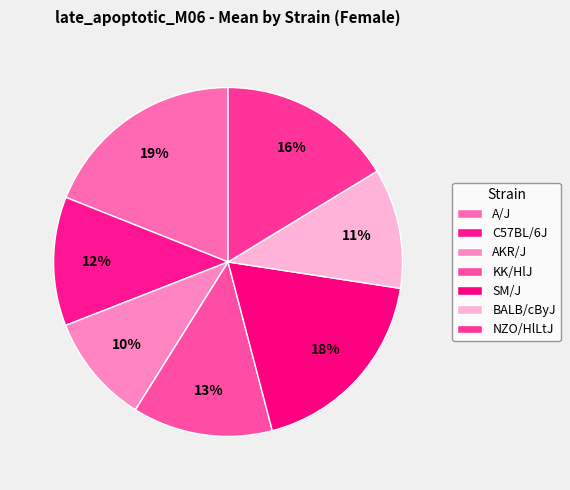

Is it true that C57BL/6J is 1% of the pie?

False